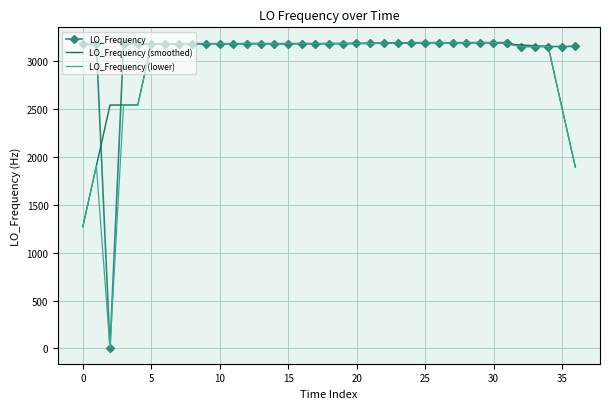

Which series has the widest spread of values?

LO_Frequency